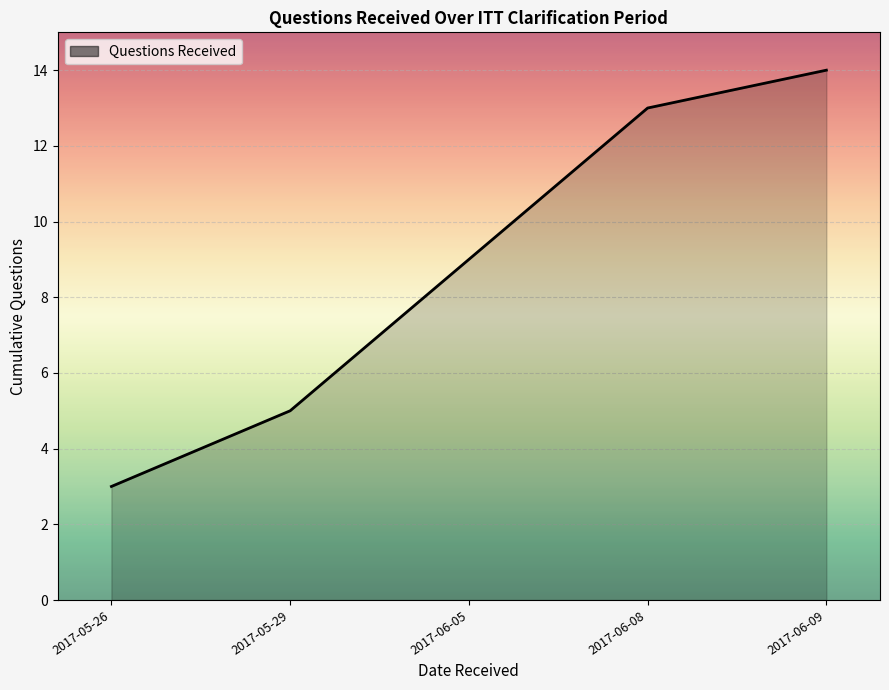

What position from the left is 2017-05-29?

2